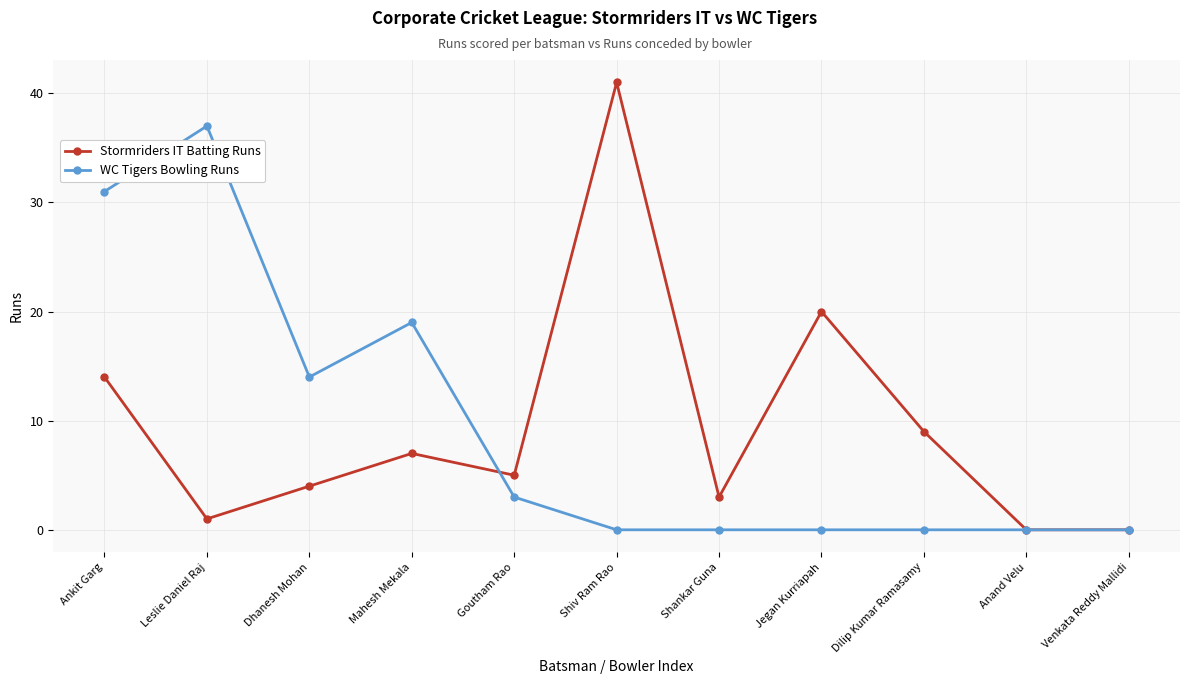

What is the difference between the WC Tigers Bowling Runs values at Mahesh Mekala and Anand Velu?

19